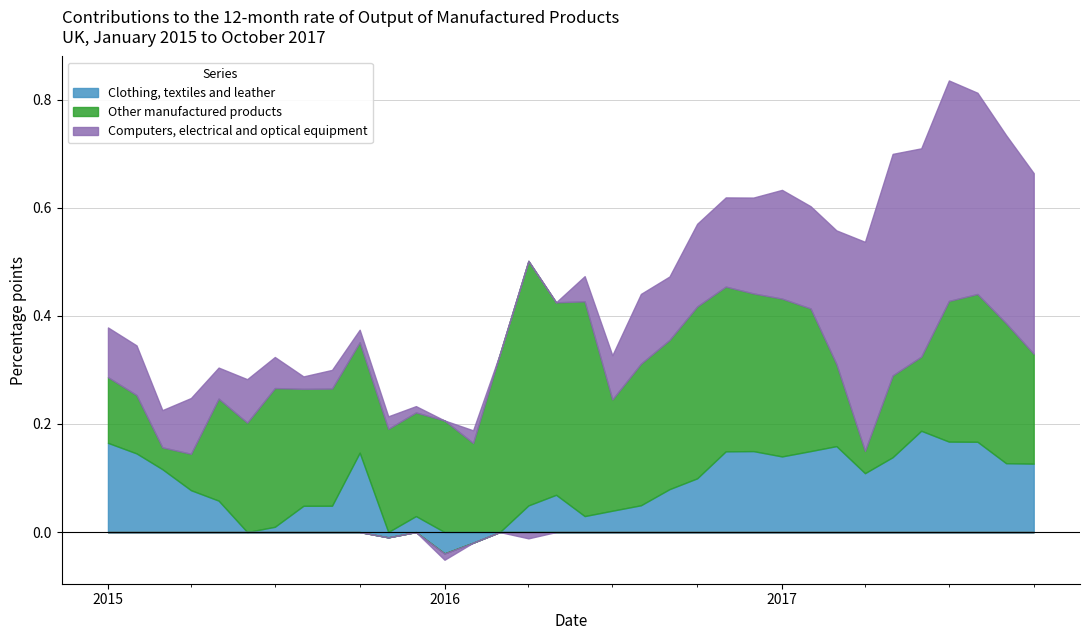

Which category has the highest value across all series?

2016-04-01